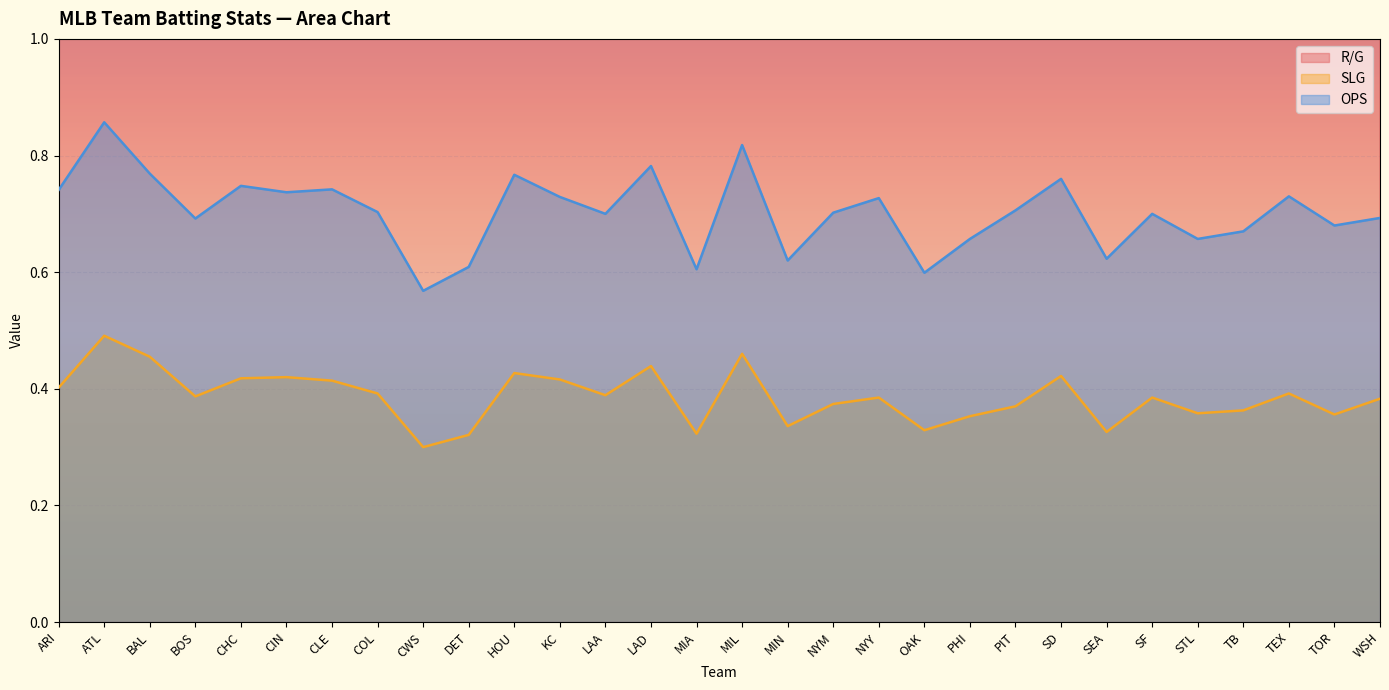

What is the sum of the SLG values at CIN and PHI?

0.8